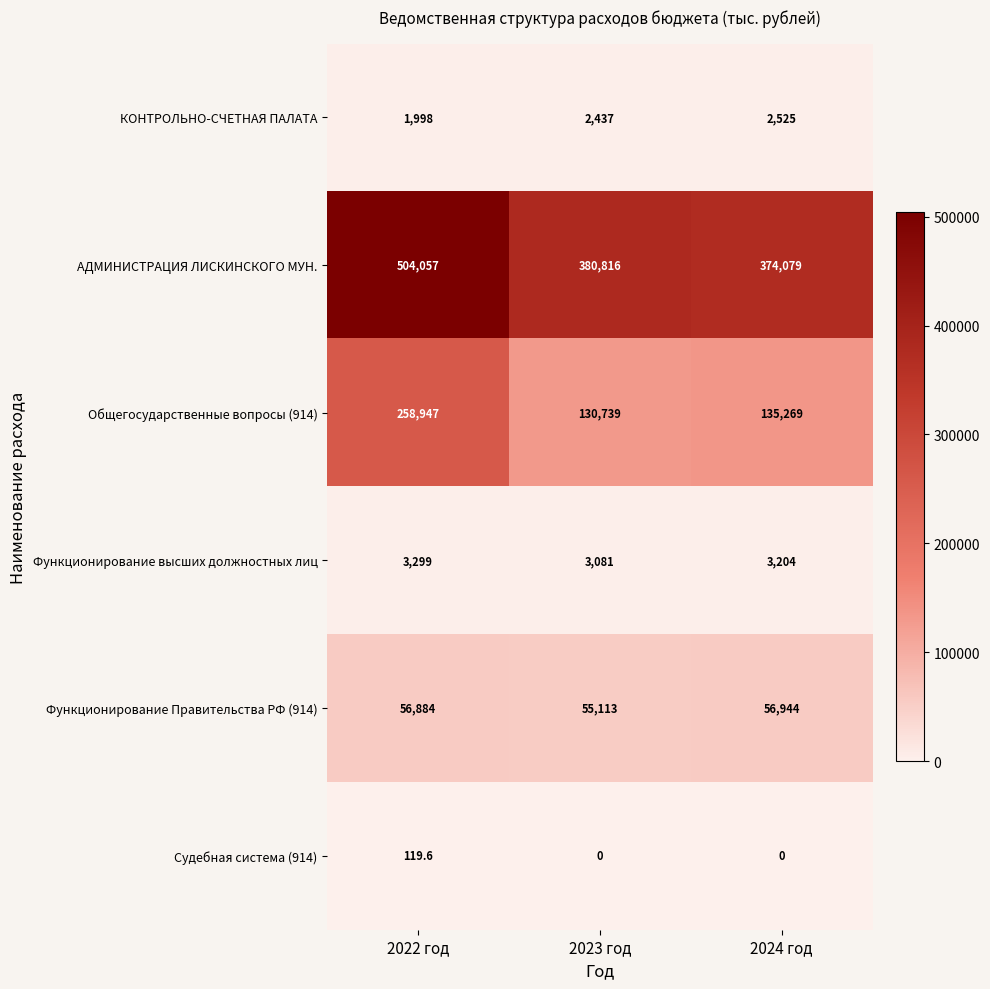

True or false: Функционирование Правительства РФ (914) has a value of 56944.0 at 2024 год.

True